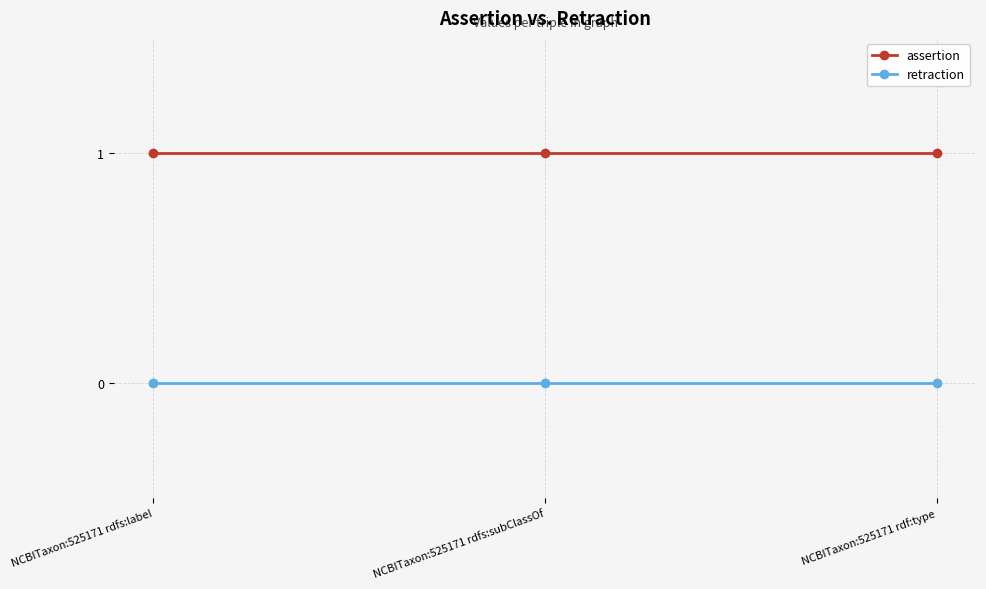

Is the value of assertion at NCBITaxon:525171 rdfs:subClassOf greater than the value of retraction at NCBITaxon:525171 rdf:type?

Yes